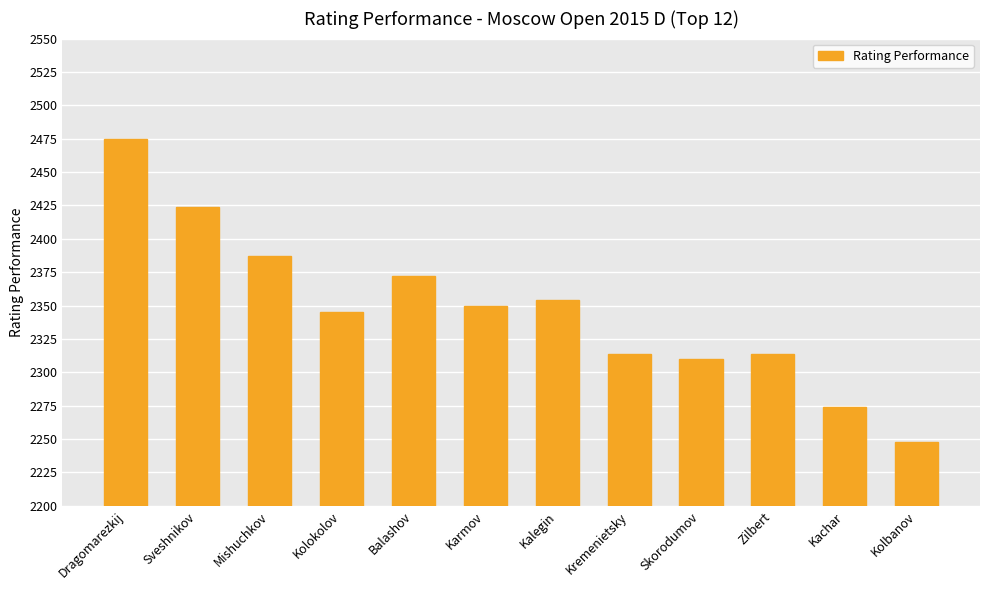

What is the average value?

2347